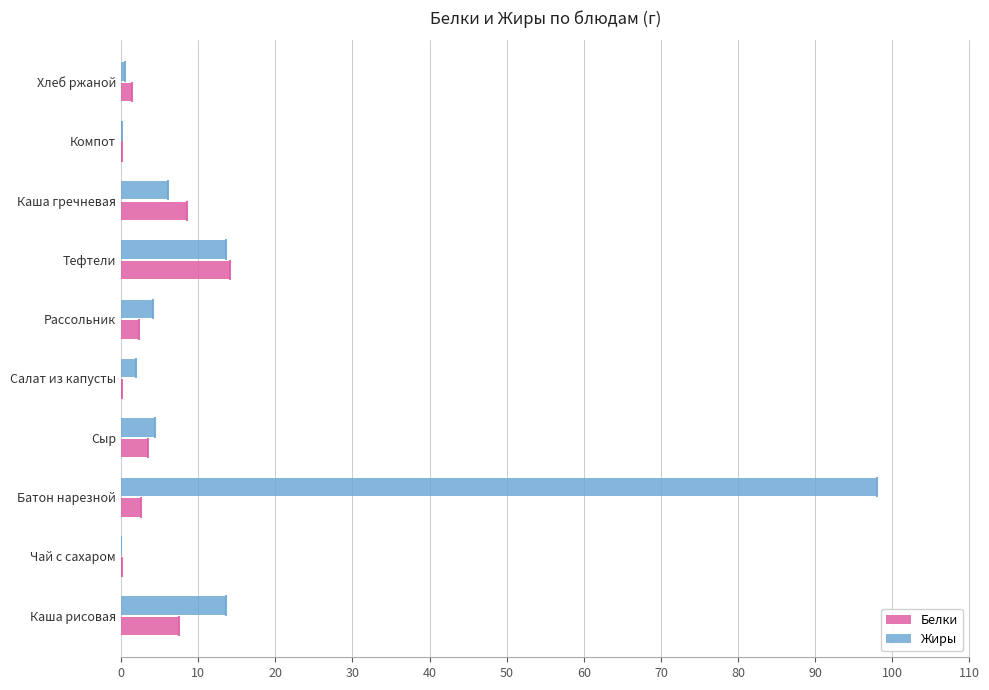

Is the value of Белки at Тефтели greater than the value of Жиры at Каша гречневая?

Yes